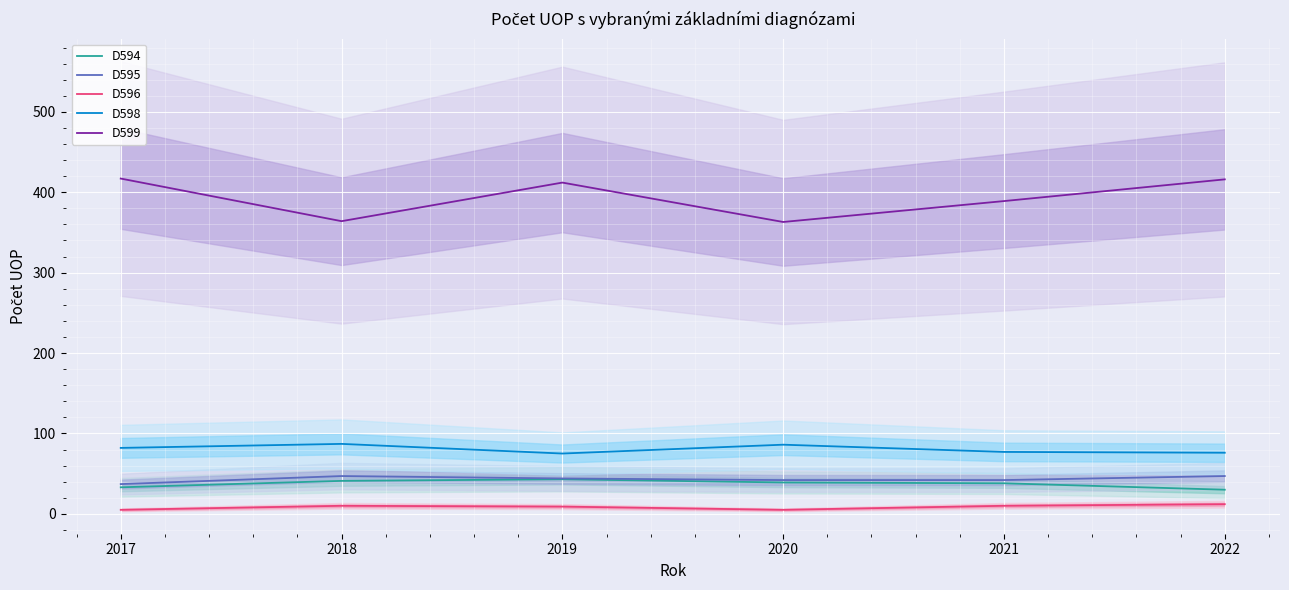

At which category is the sum across all series the highest?

2019